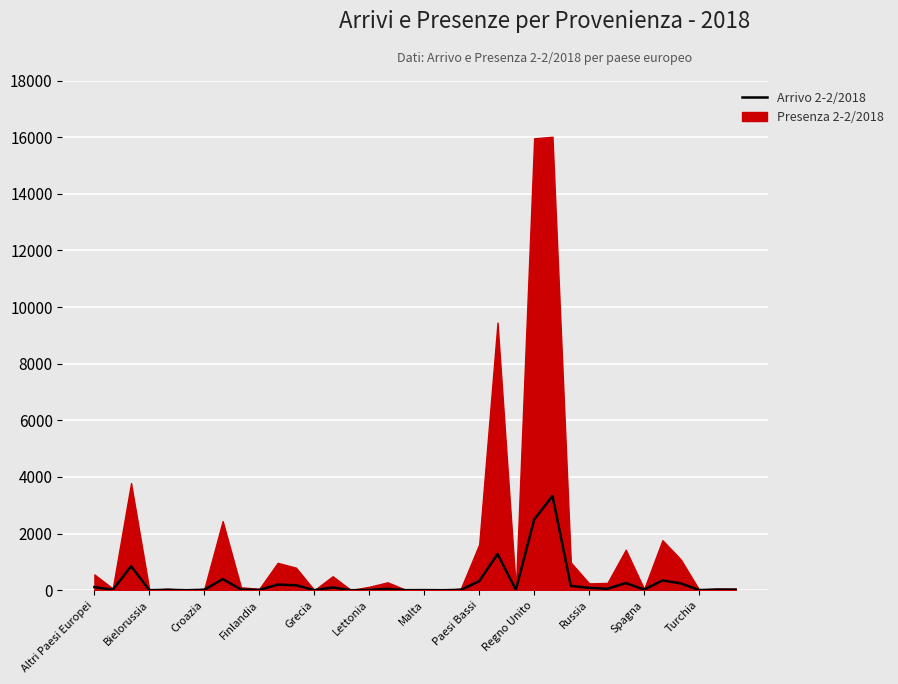

How many data points are above 24?

17